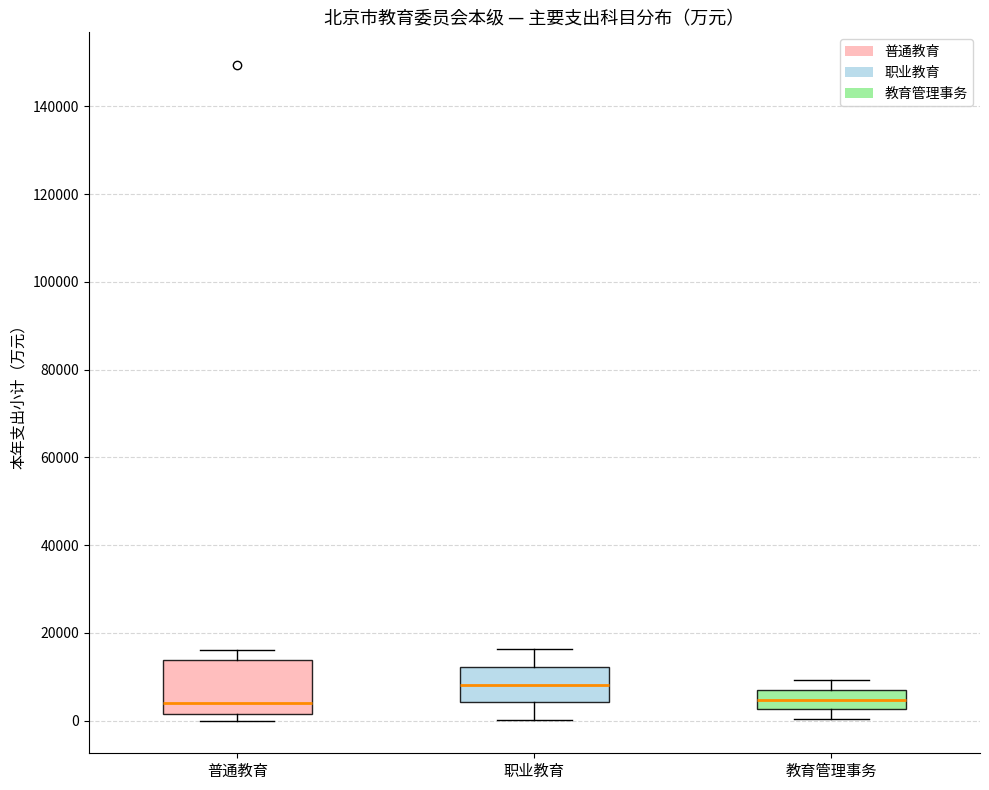

Which box has the highest median line?

职业教育